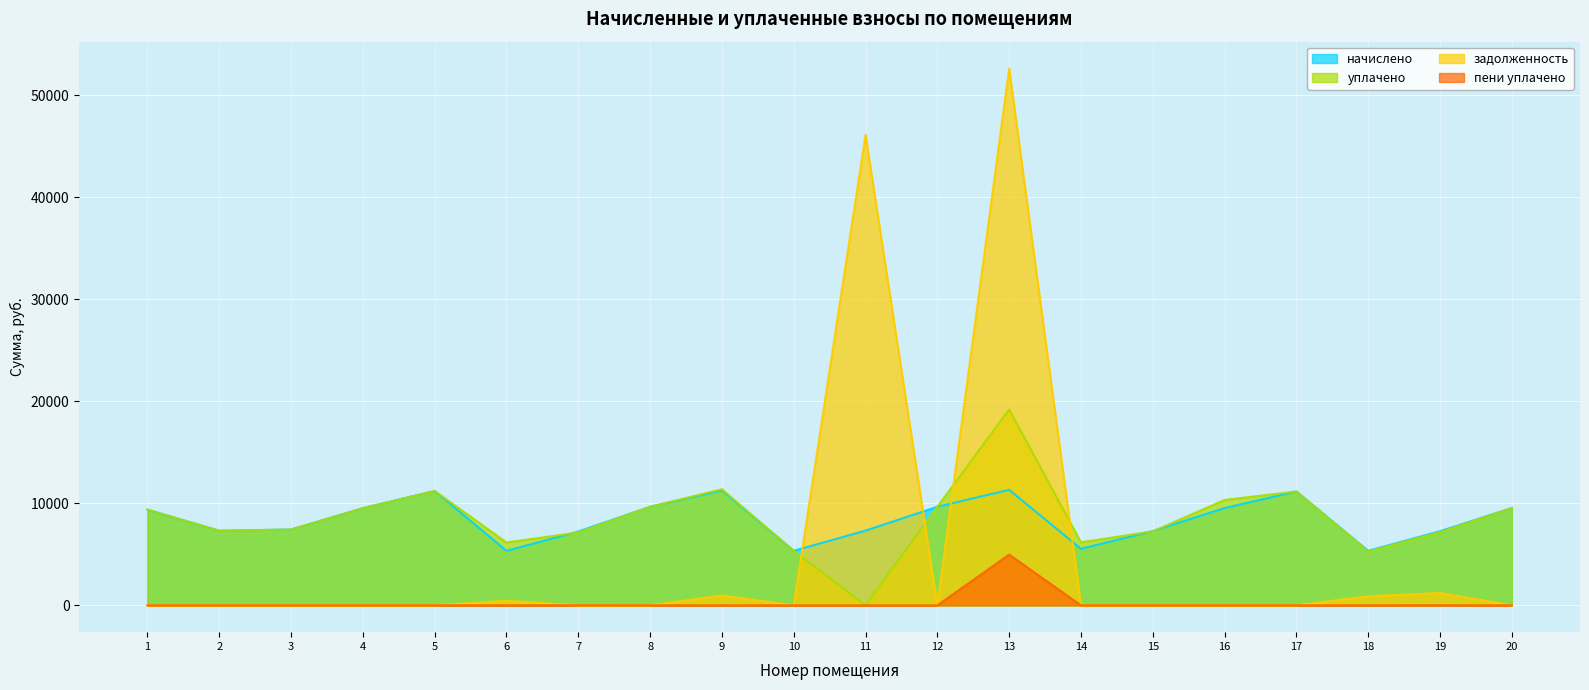

In начислено, how many points are lower than both neighbors (excluding endpoints)?

5